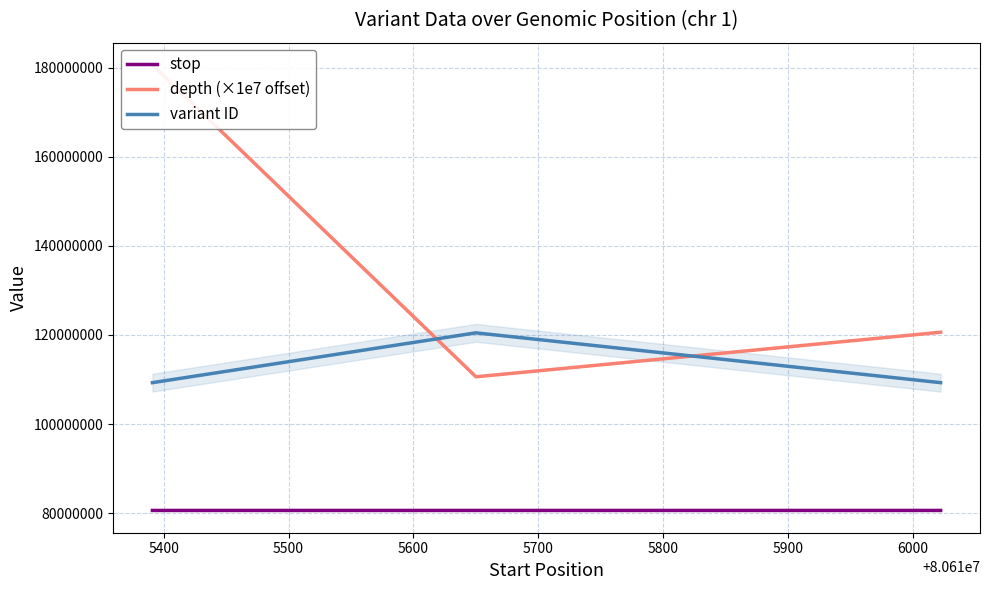

How many lines are shown in the chart?

3